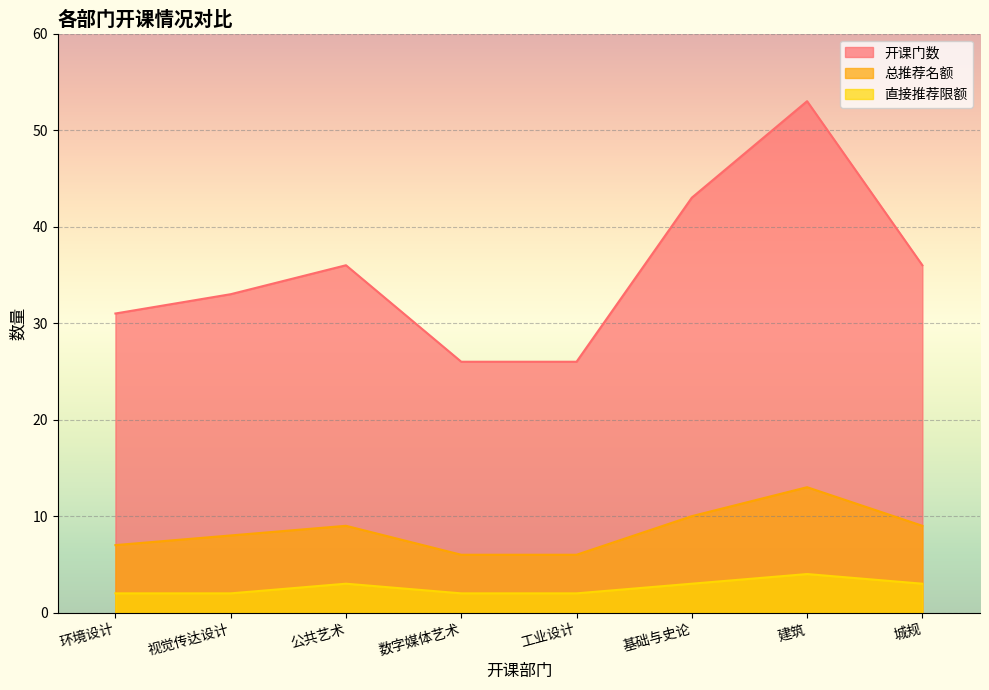

What position from the left is 城规?

8